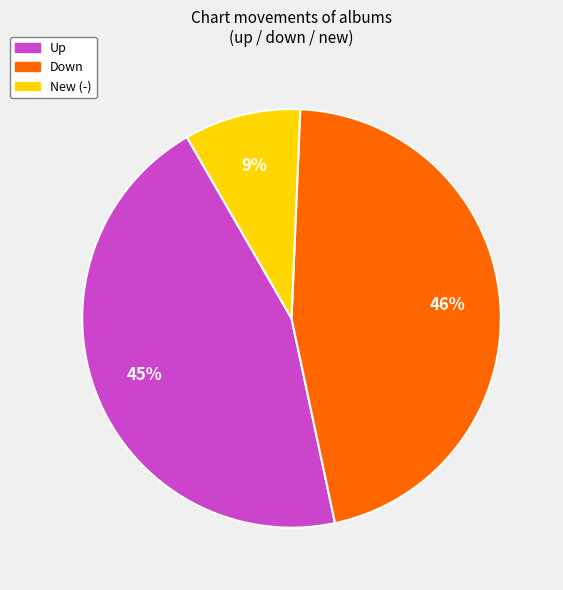

Does any single category account for the majority?

No